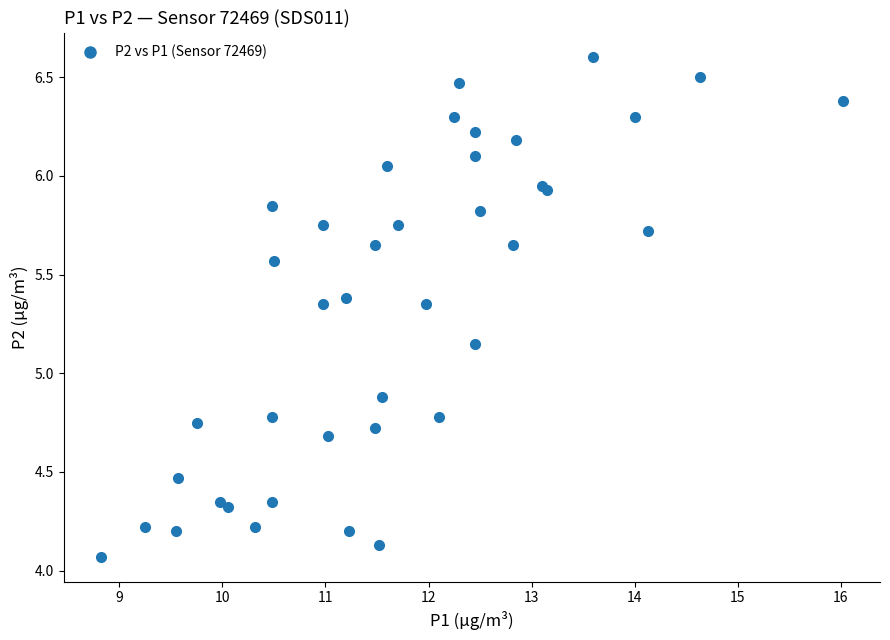

What Y value in the scatter plot is closest to 5?

4.9